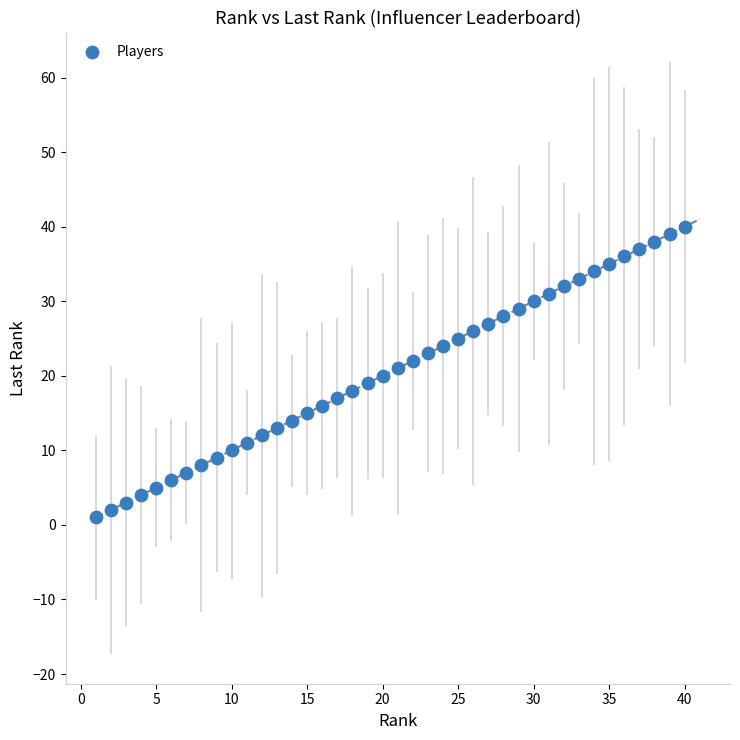

What is the range of X values (max minus min)?

39